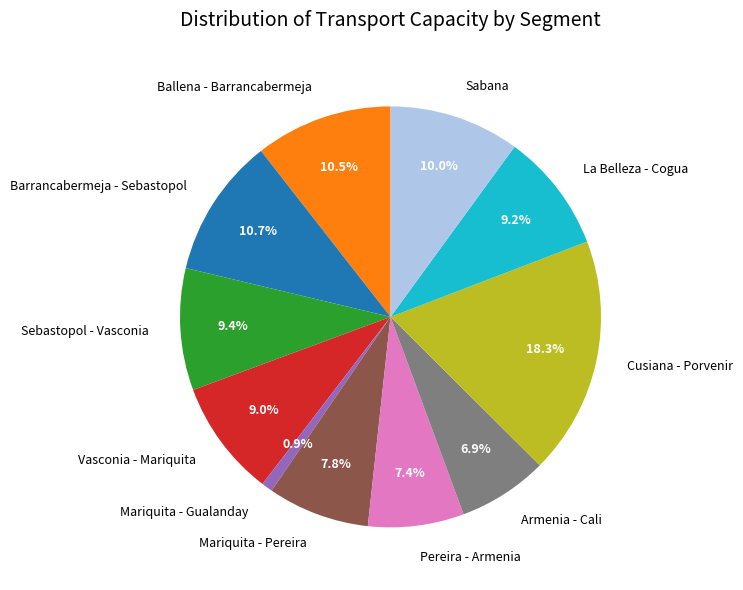

What is the total percentage of Ballena - Barrancabermeja and Armenia - Cali?

17.4%